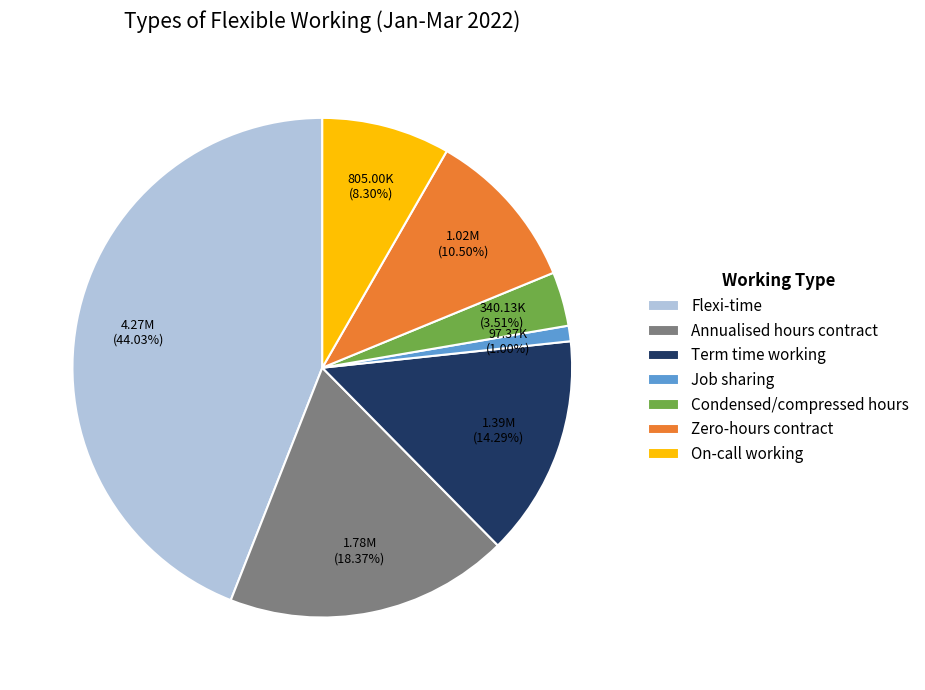

What percentage is the Annualised hours contract slice, to the nearest percent?

18%